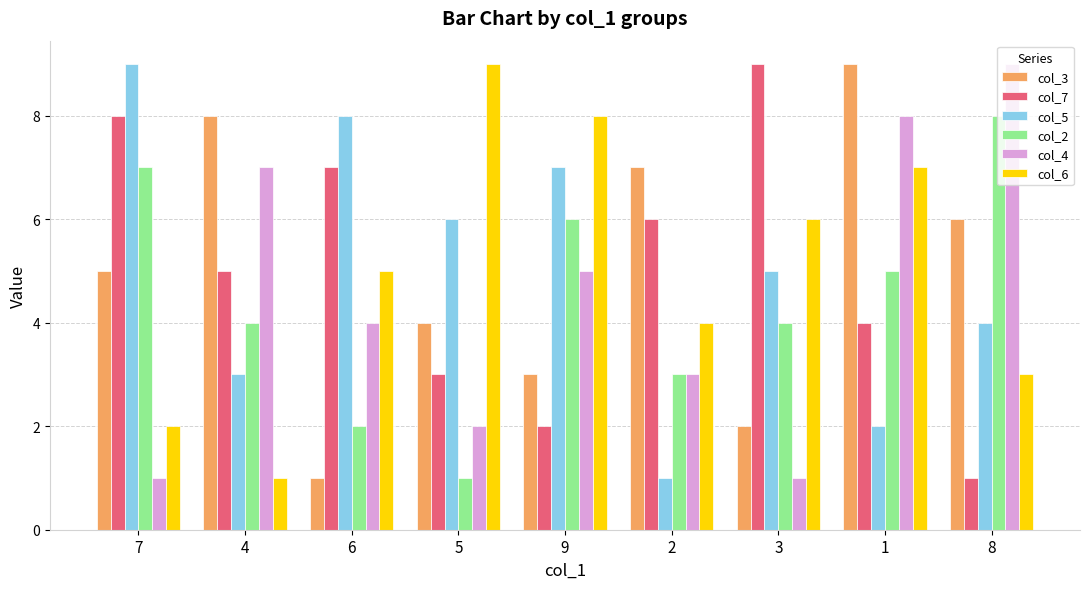

Reading left to right, what are all the values shown in this chart?

col_3: 5	8	1	4	3	7	2	9	6
col_7: 8	5	7	3	2	6	9	4	1
col_5: 9	3	8	6	7	1	5	2	4
col_2: 7	4	2	1	6	3	4	5	8
col_4: 1	7	4	2	5	3	1	8	9
col_6: 2	1	5	9	8	4	6	7	3